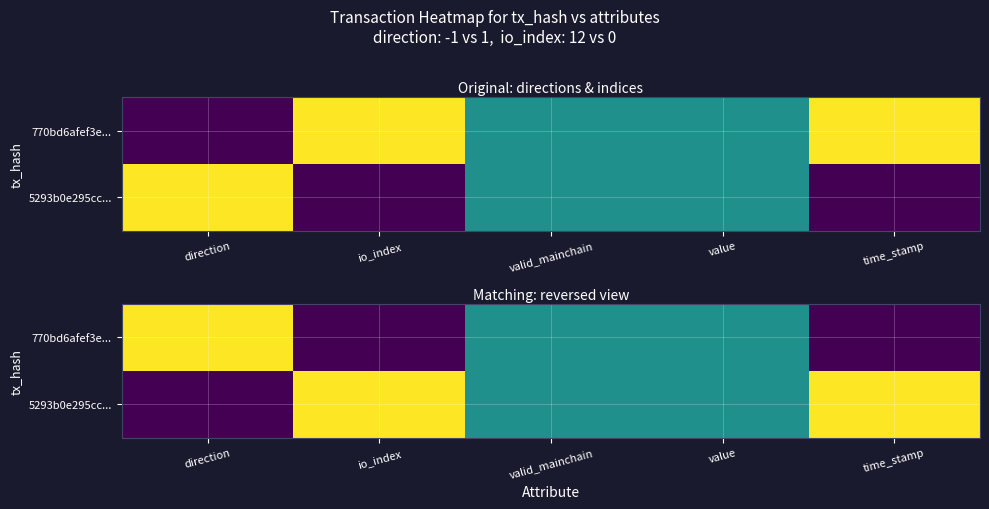

Is it true that 770bd6afef3e... equals 1.8 at direction?

False